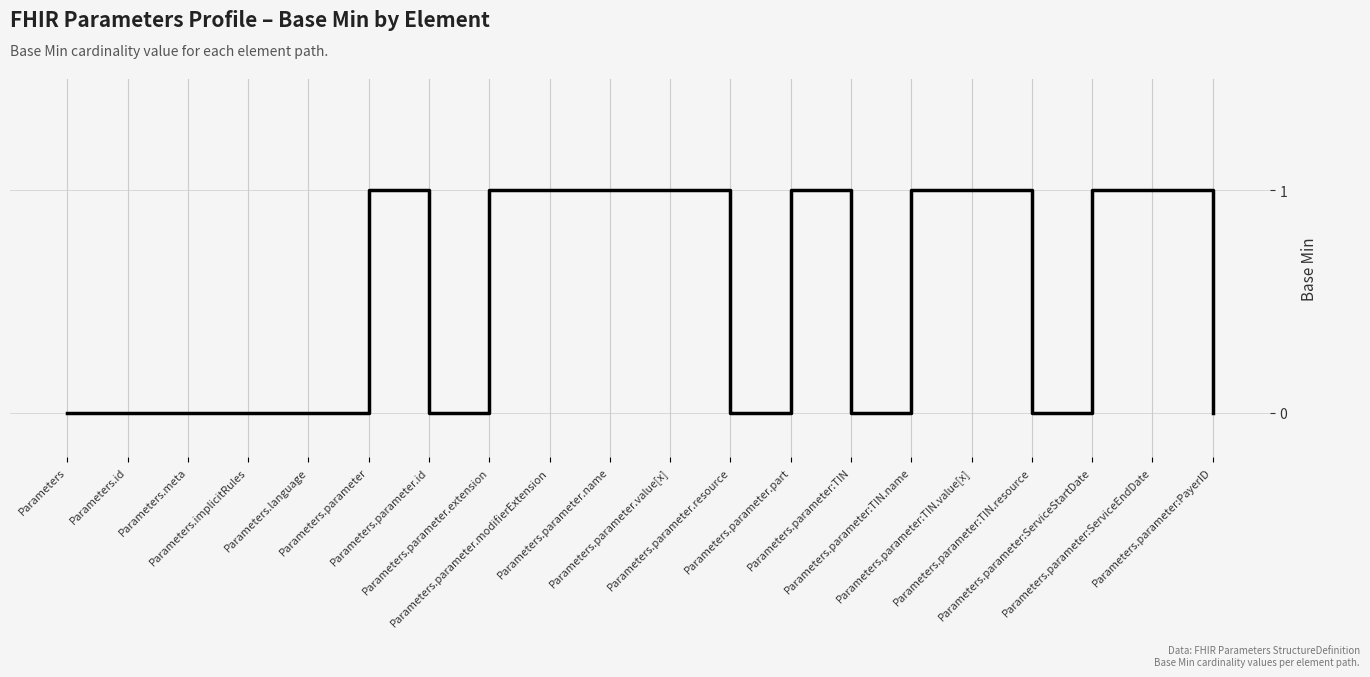

Between Parameters.language and Parameters.parameter:ServiceStartDate, which is larger?

Parameters.parameter:ServiceStartDate